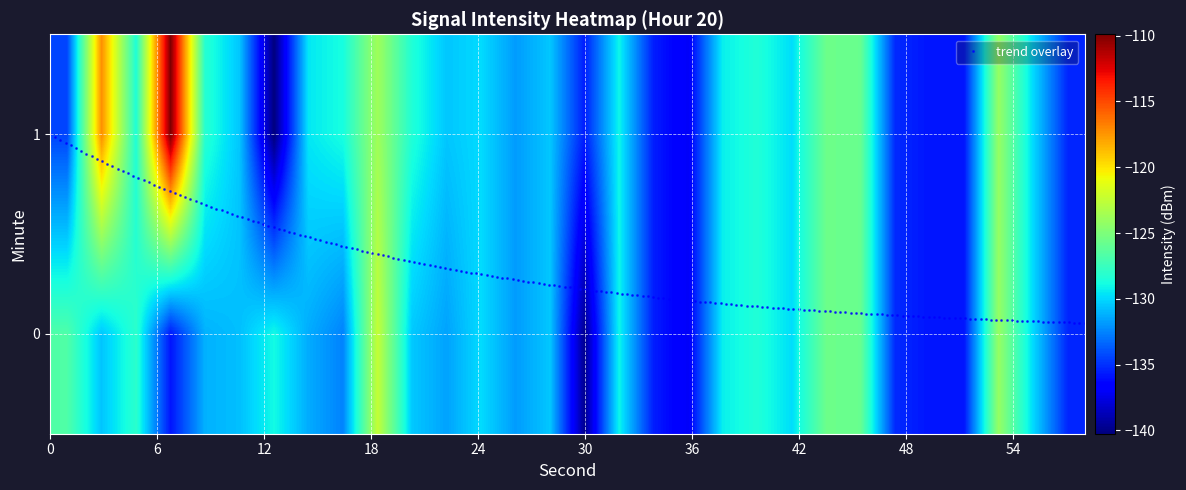

How many data points in 1 are less than -129?

19